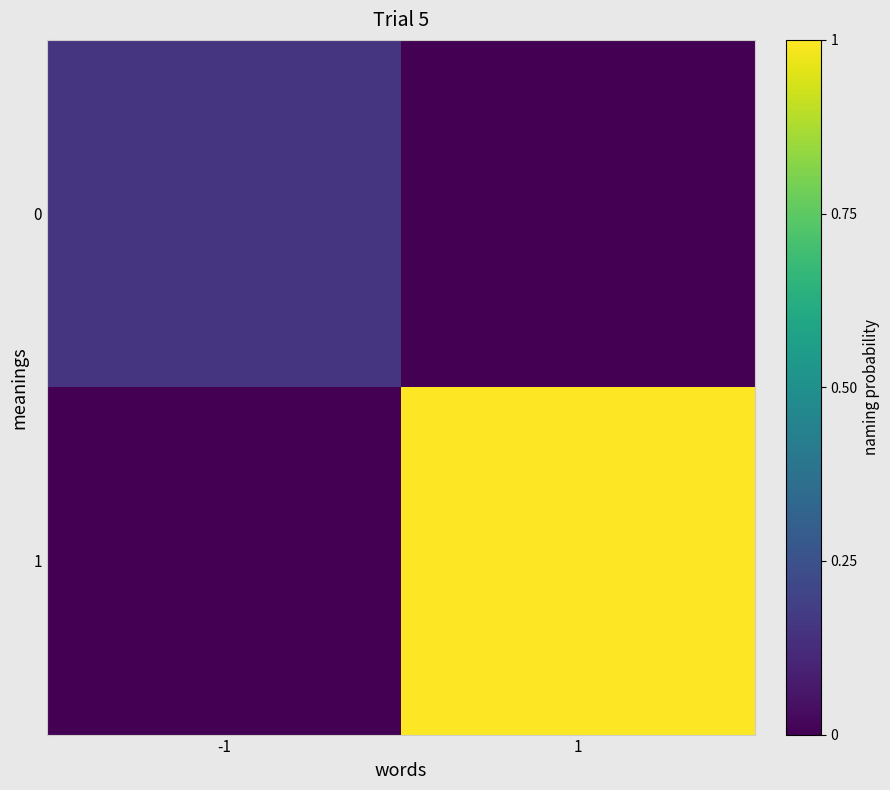

What is the total value across all series at -1?

0.2